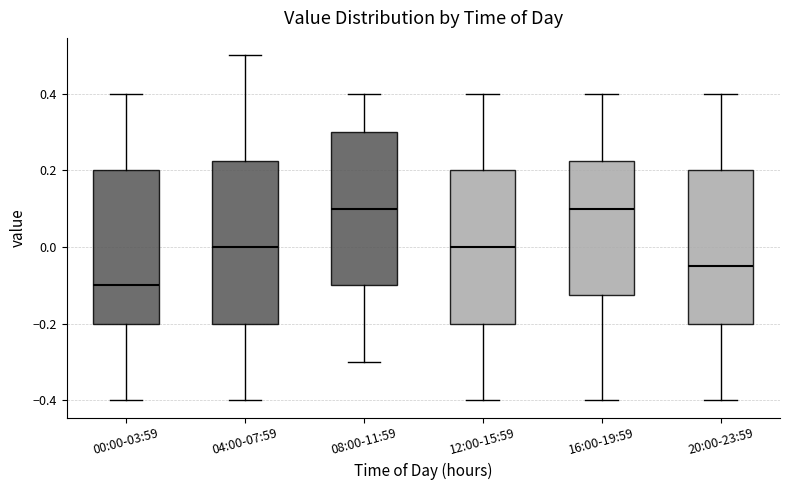

Comparing the boxes themselves (not the whiskers), which one is the tallest?

04:00-07:59